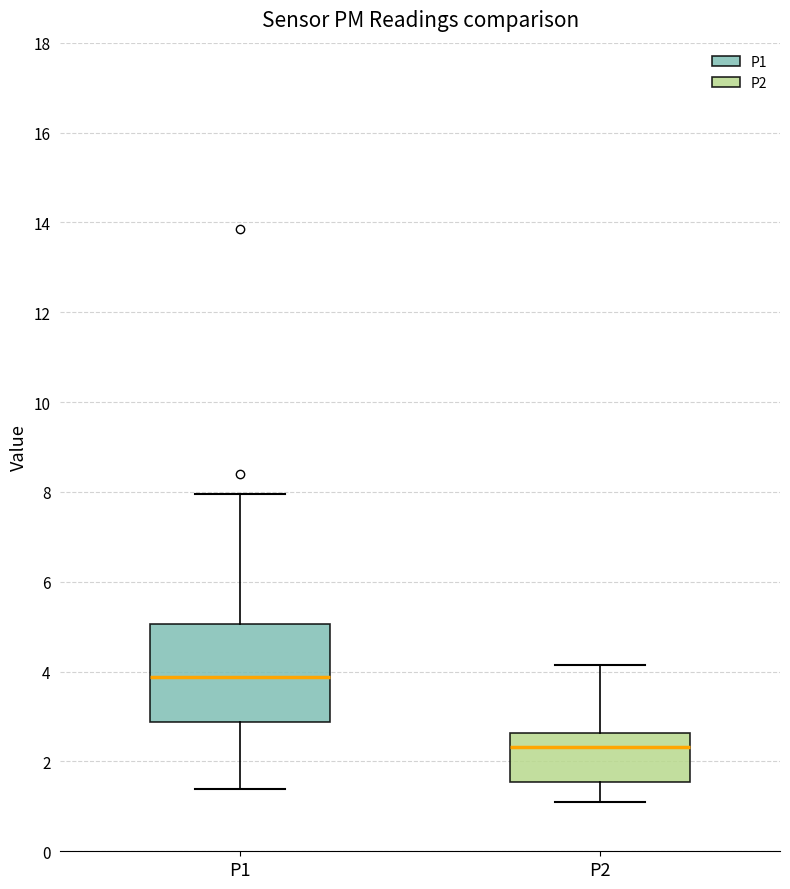

Reading left to right, read every box against the y-axis: the position of its median line, the range the box covers, and the ends of its whiskers. The values are not printed on the chart, so give them approximately, as read against the axis.

P1: median 3.8, box 2.8 to 5.0, whiskers 1.4 to 8.0
P2: median 2.4, box 1.6 to 2.6, whiskers 1.2 to 4.2